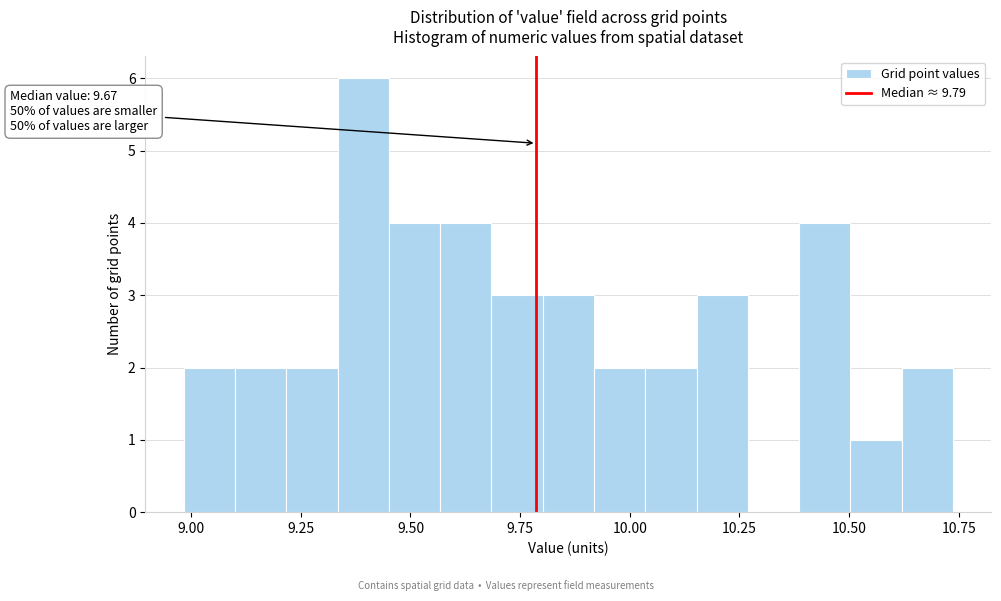

Around what value on the x-axis is the tallest bar? Give the approximate position of its centre, as read against the axis.

9.40